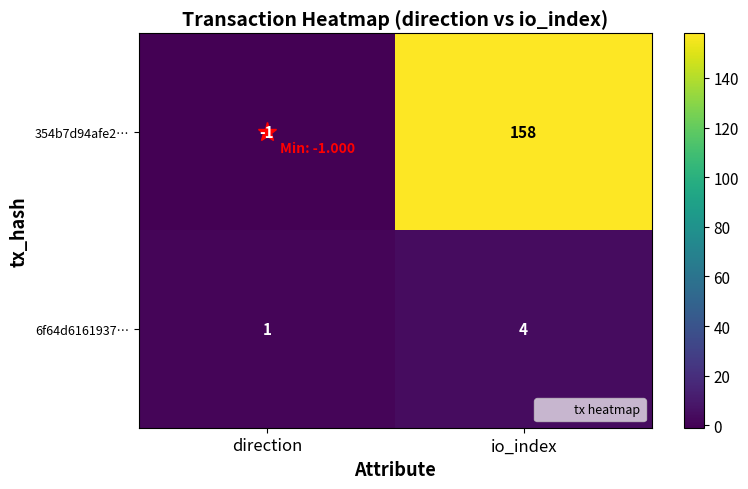

At which label is 354b7d94afe2… closest to 78?

direction